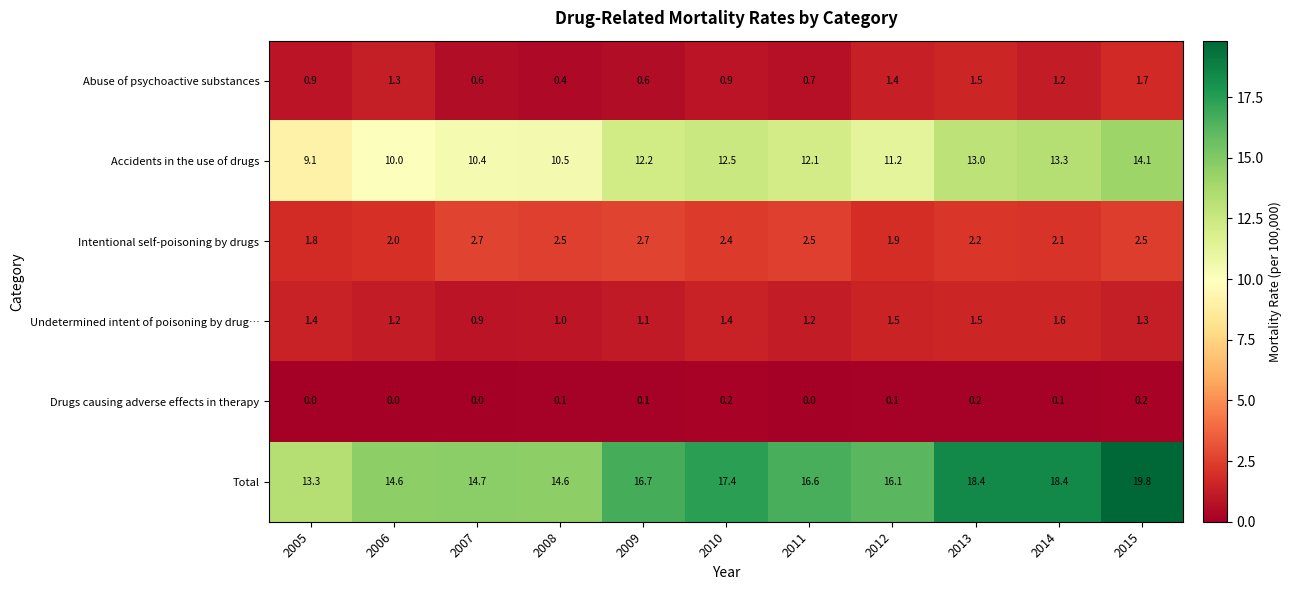

Where is Accidents in the use of drugs nearest to the value 11?

2012